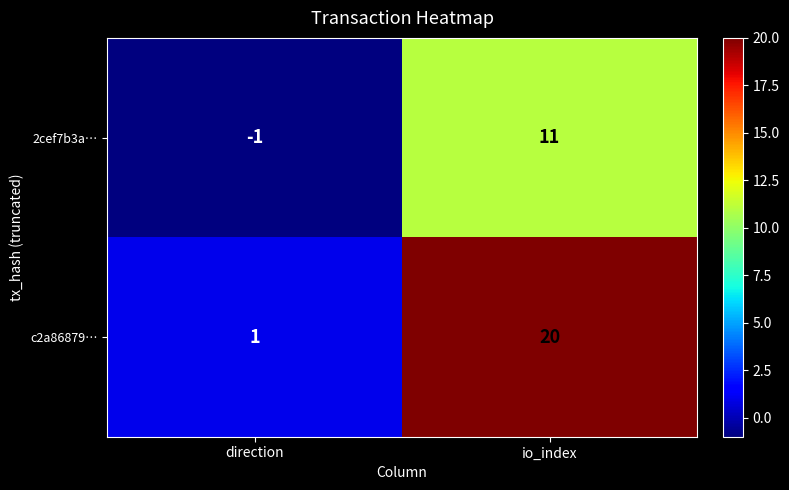

Between direction and io_index, which series saw the biggest shift?

c2a86879…